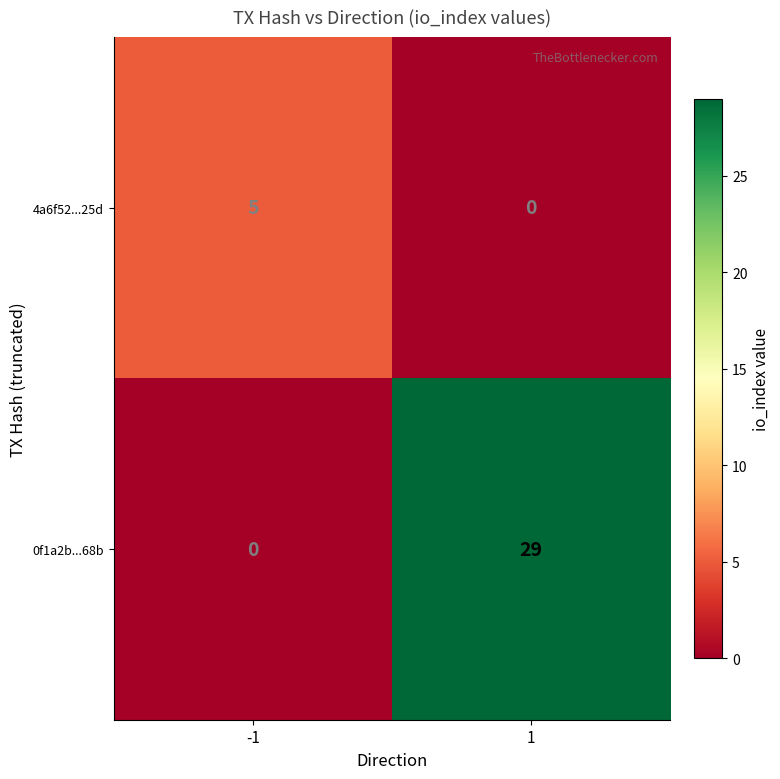

Reading left to right, what are all the values shown in this chart?

4a6f52...25d: -1=5	1=0
0f1a2b...68b: -1=0	1=29